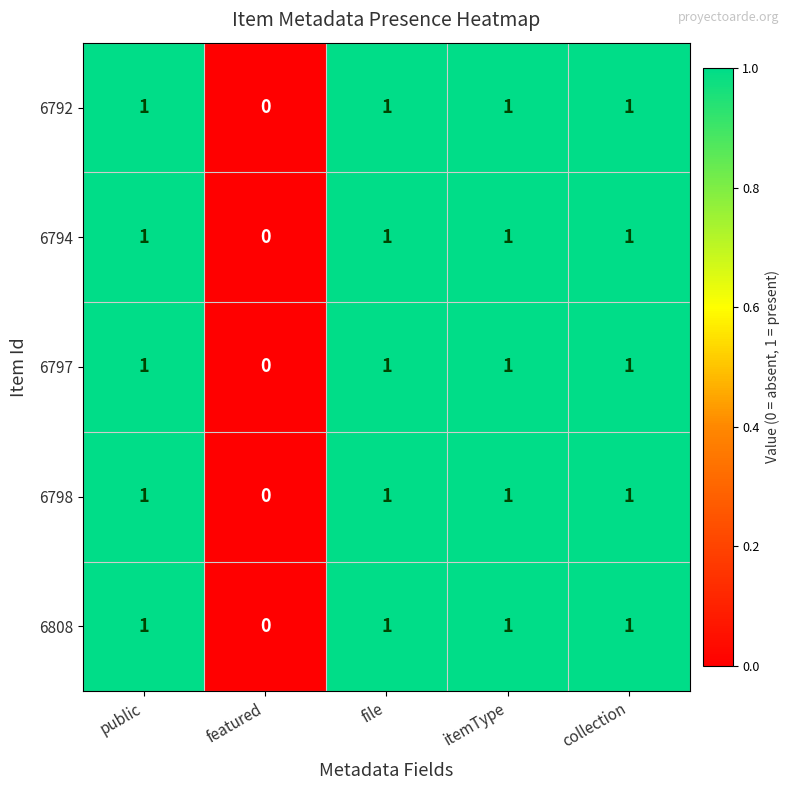

How many 6797 values are between 1 and 2?

4